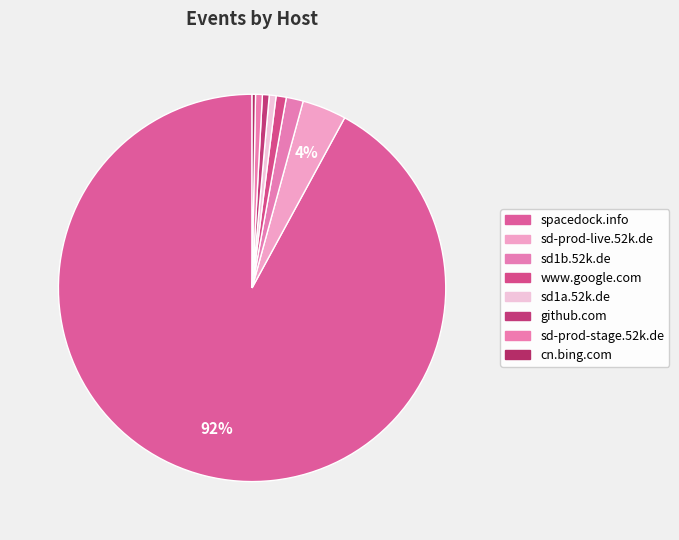

Is it true that sd-prod-stage.52k.de is 11% of the pie?

False